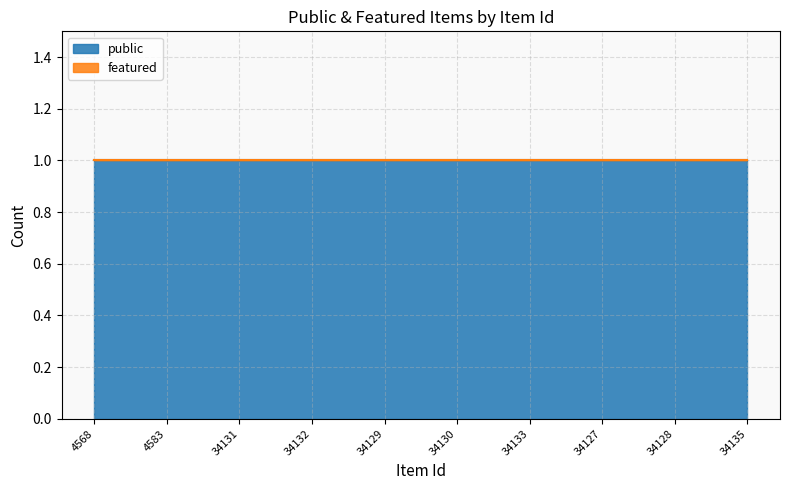

List the labels in order of public value, largest first.

4568, 4583, 34131, 34132, 34129, 34130, 34133, 34127, 34128, 34135